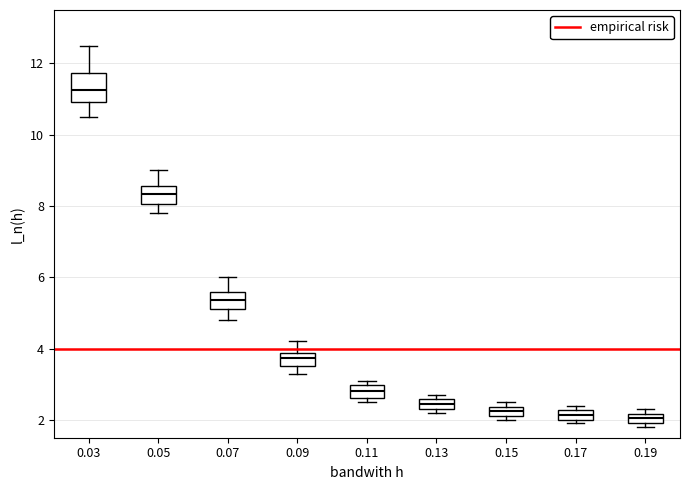

Where is the upper edge of the box at x = 0.17 on the y-axis? The values are not printed on the chart, so give them approximately, as read against the axis.

2.2